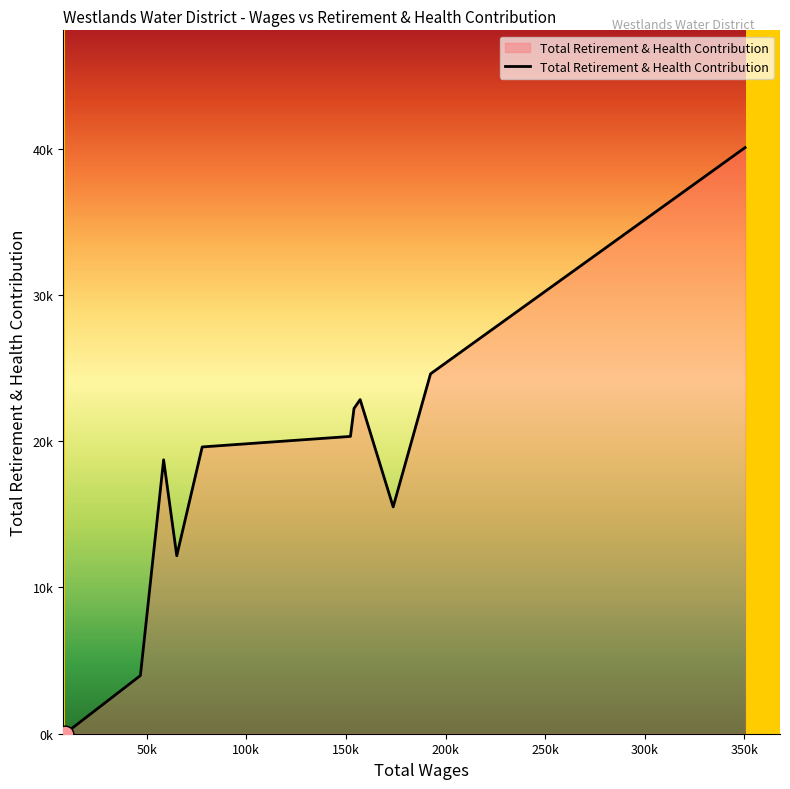

Does the chart display data point markers on the line(s)?

No